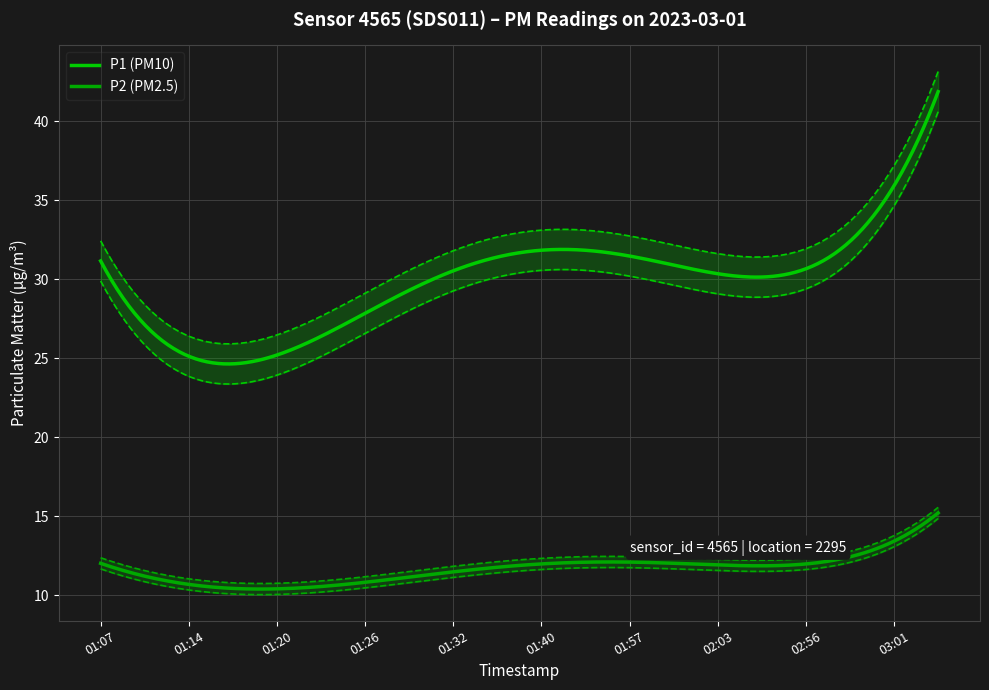

Between 02:03 and 02:56, which series saw the biggest shift?

P1